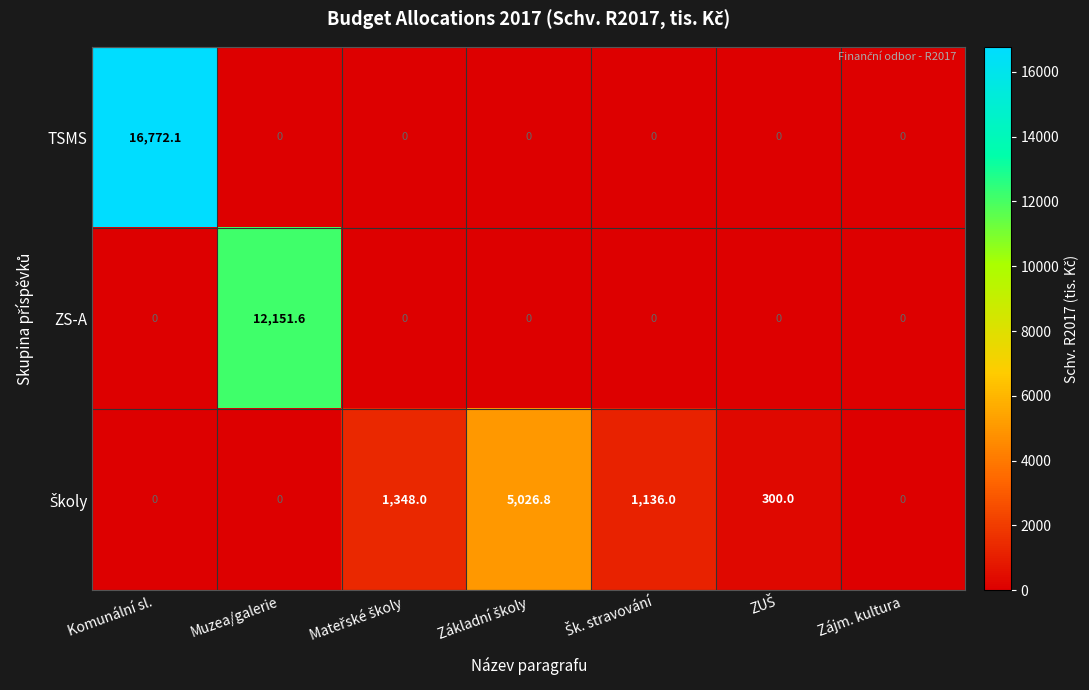

What is the greatest value displayed?

16772.1